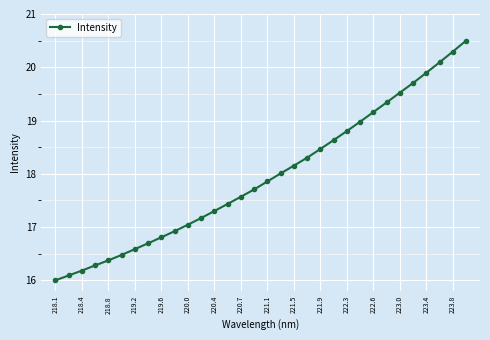

What is the maximum value shown in the chart?

20.5